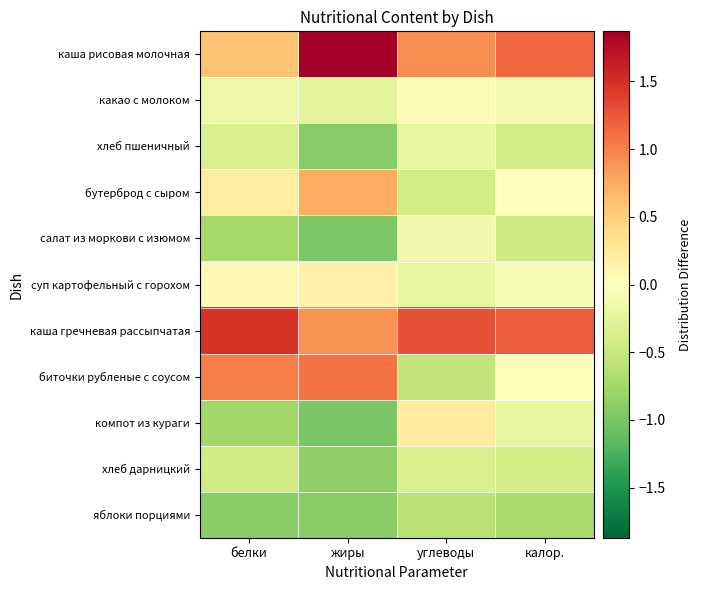

What is the difference between the highest and lowest values at жиры?

3.1